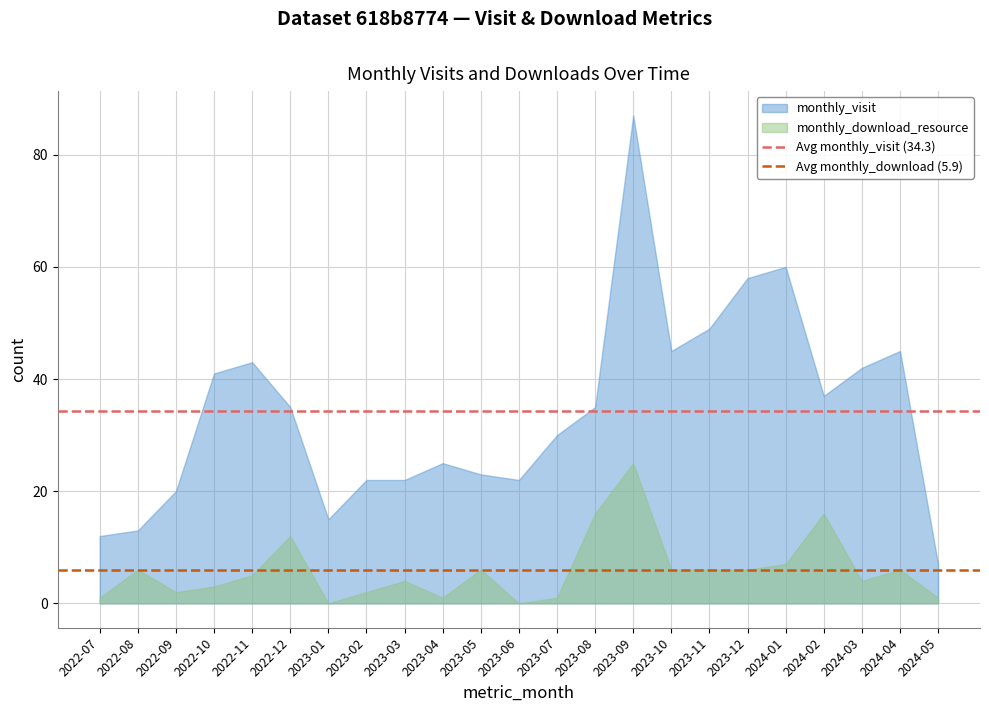

What is the difference between the highest and lowest values at 2022-08?

7